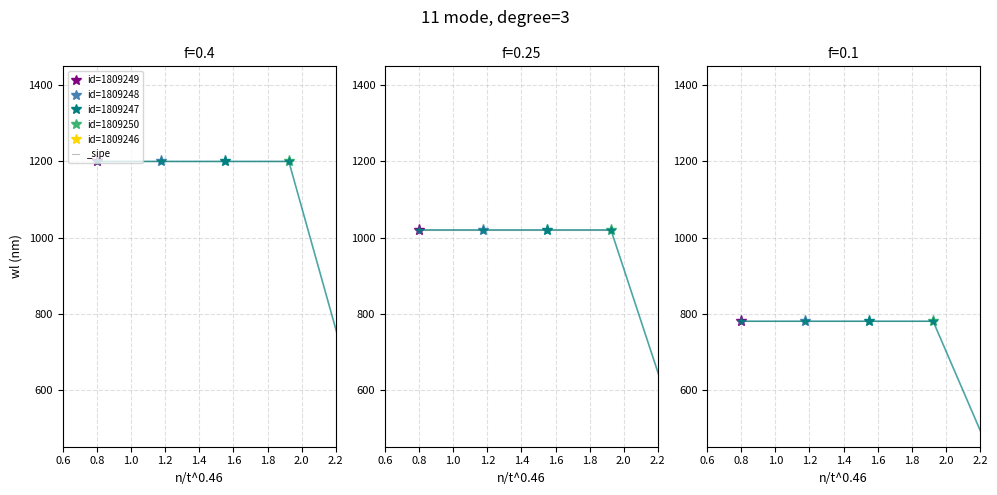

Rank the categories by value from lowest to highest.

1809246, 1809249, 1809248, 1809247, 1809250